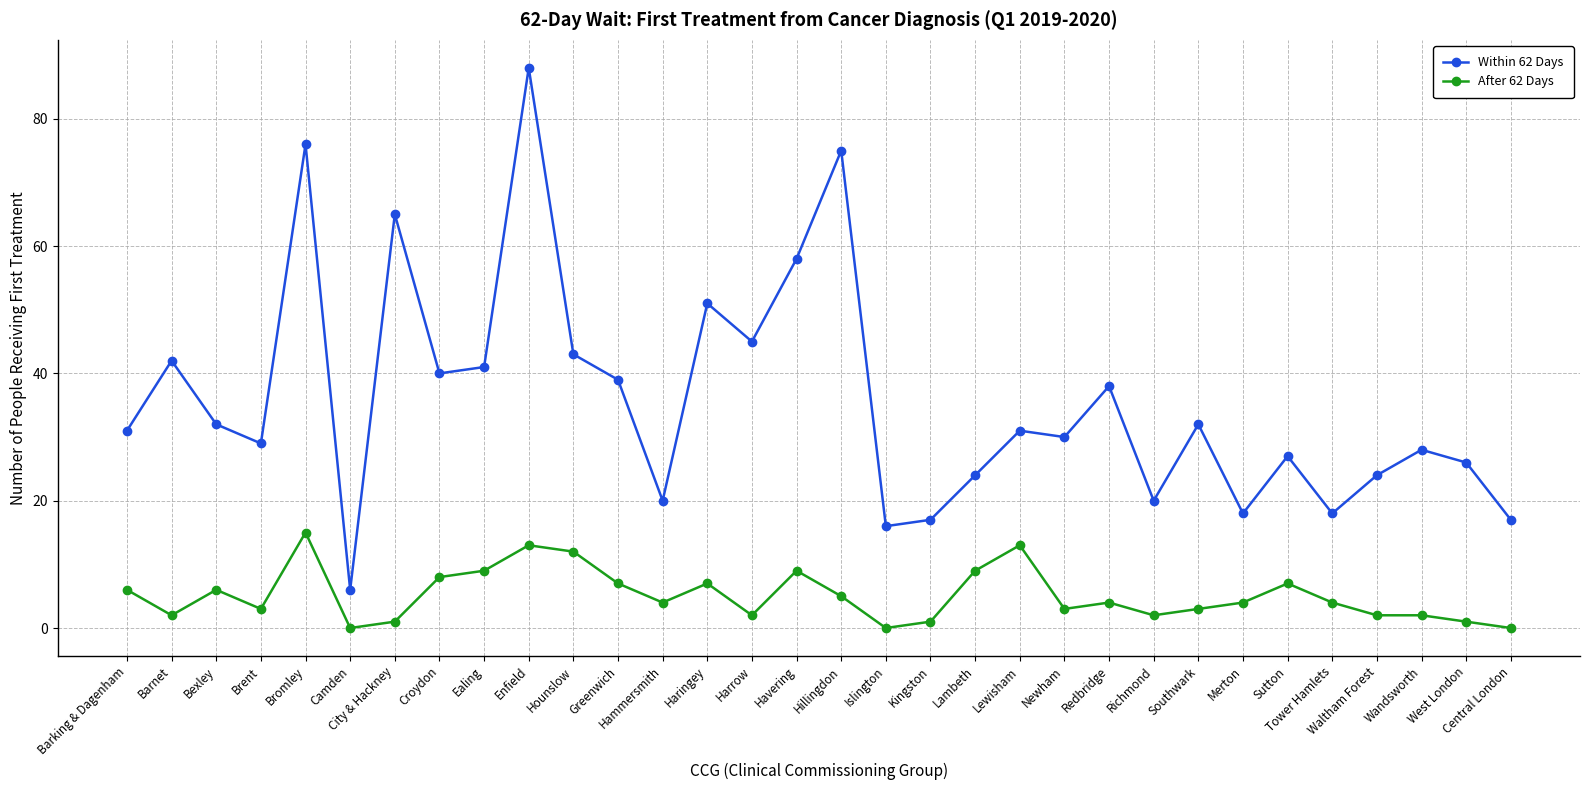

At how many categories does at least one series exceed 8?

31